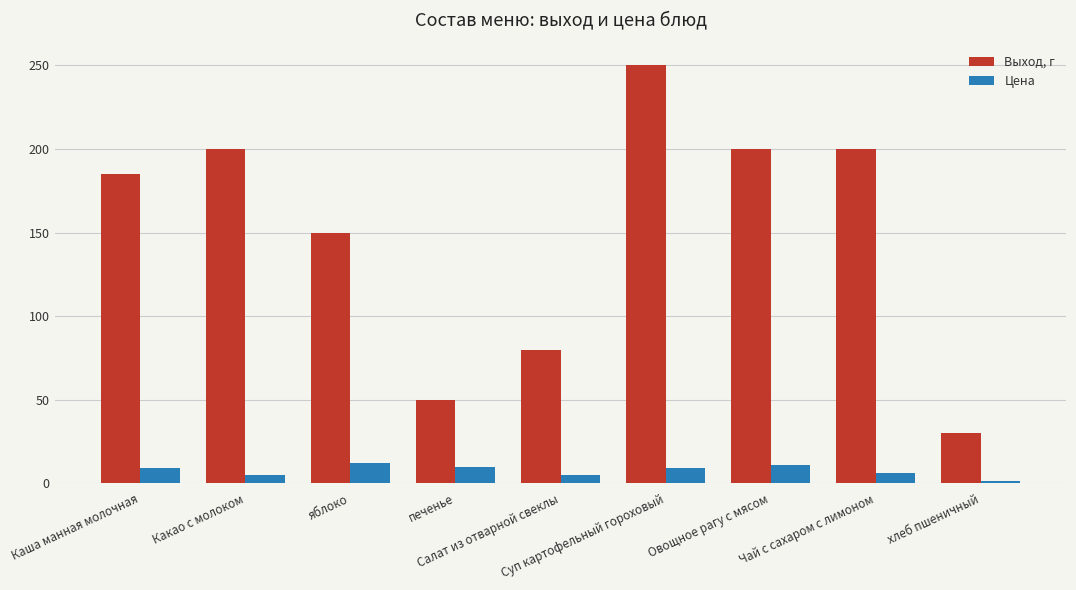

What is the difference between the second highest and minimum values in the Выход, г series?

170.0